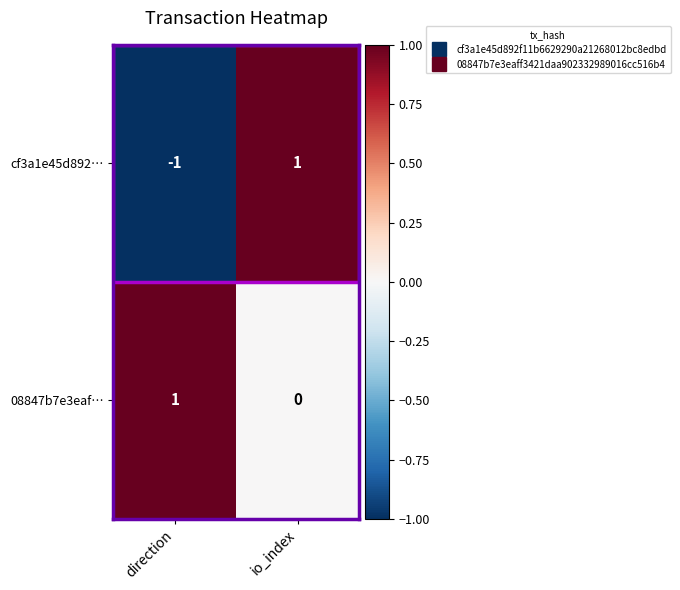

The cf3a1e45d892… series shows 1 at io_index. True or false?

True